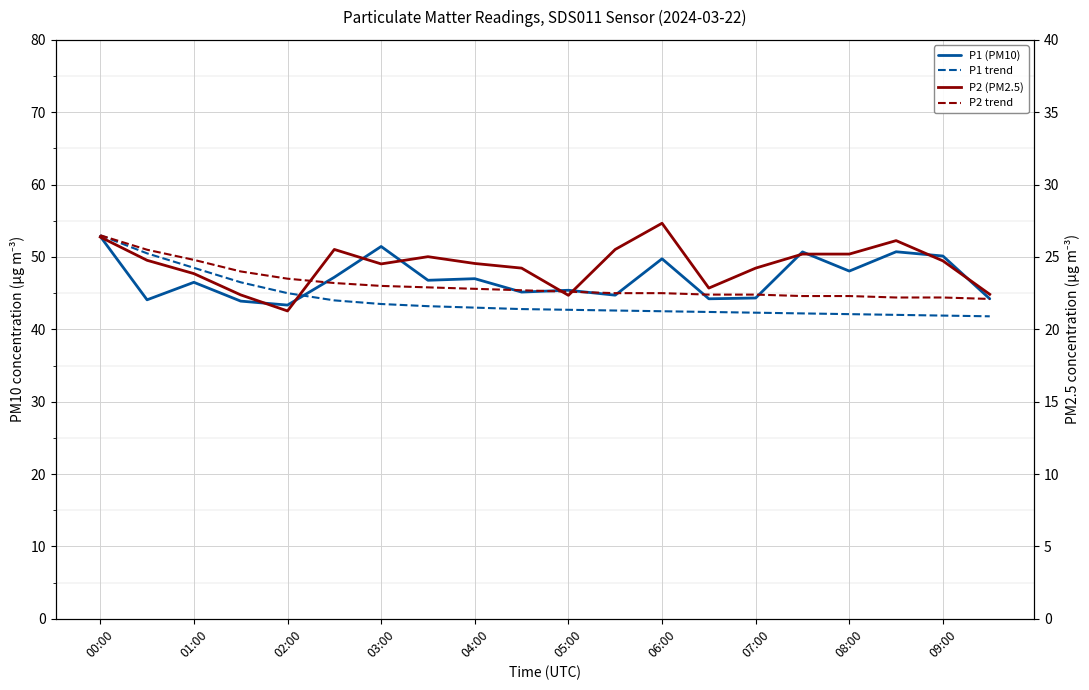

Is the value of P1 trend at 03:00 greater than the value of P2 (PM2.5) at 04:00?

Yes